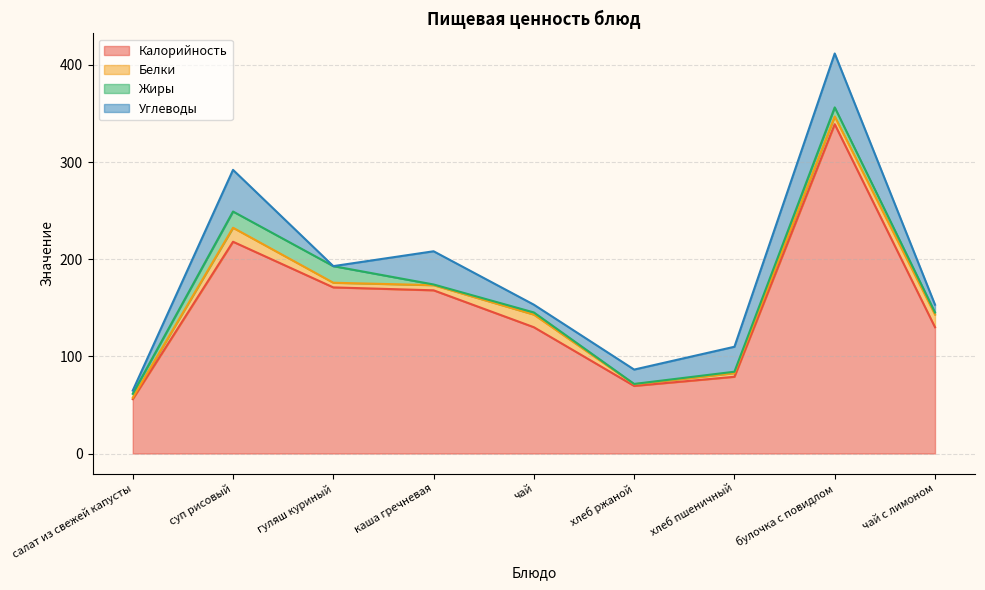

Does the chart display data point markers on the line(s)?

No